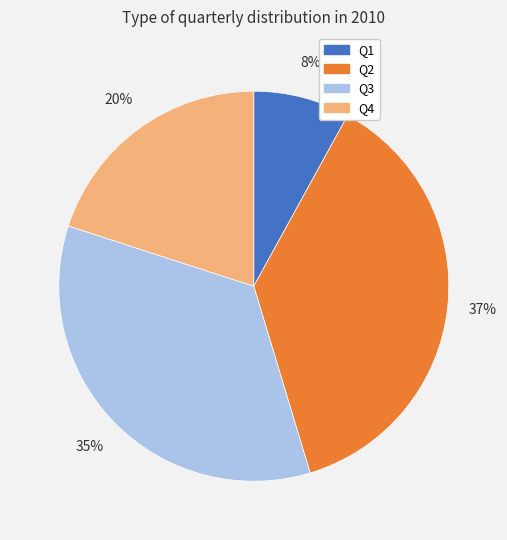

To the nearest percent, what is the average slice percentage?

25%